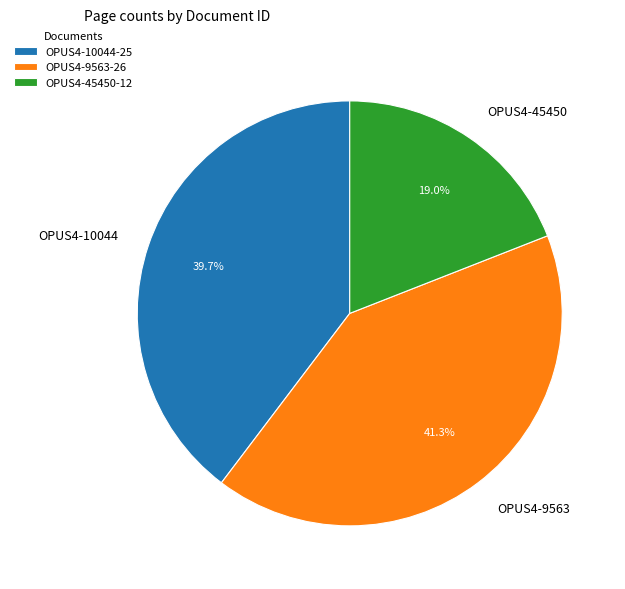

What percentage is the OPUS4-10044 slice, to the nearest percent?

40%